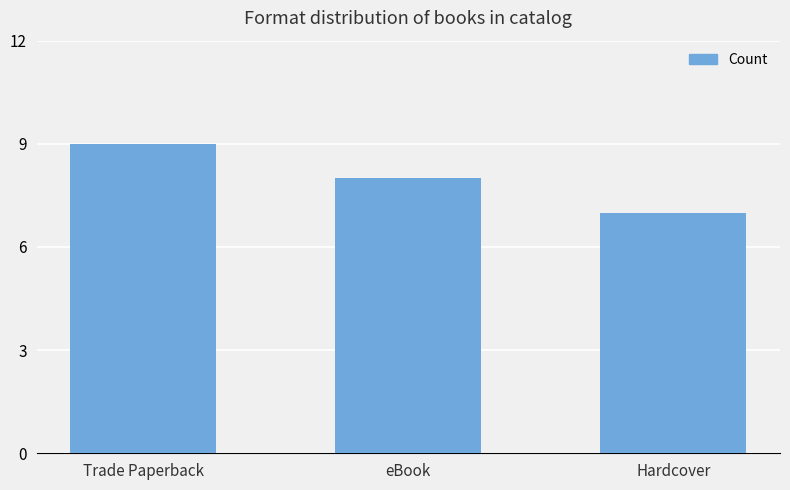

Reading left to right, extract all data points from this chart.

9	8	7